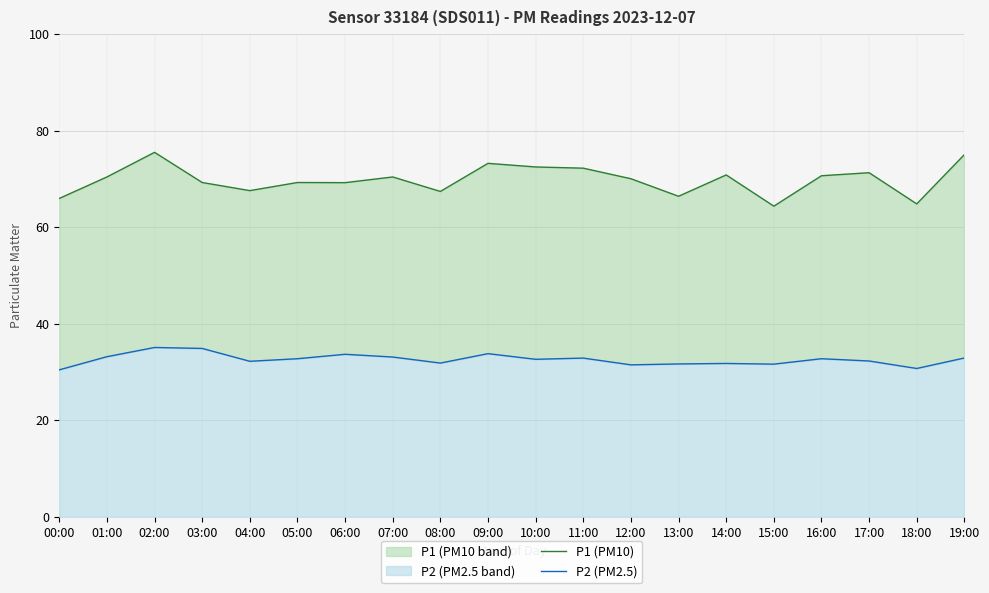

True or false: P1 (PM10) and P2 (PM2.5) intersect in this chart.

False